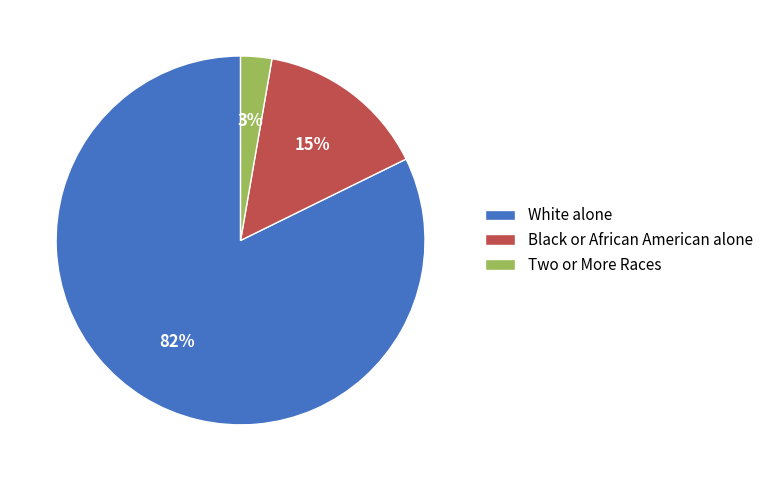

Is it true that Black or African American alone is 15% of the pie?

True